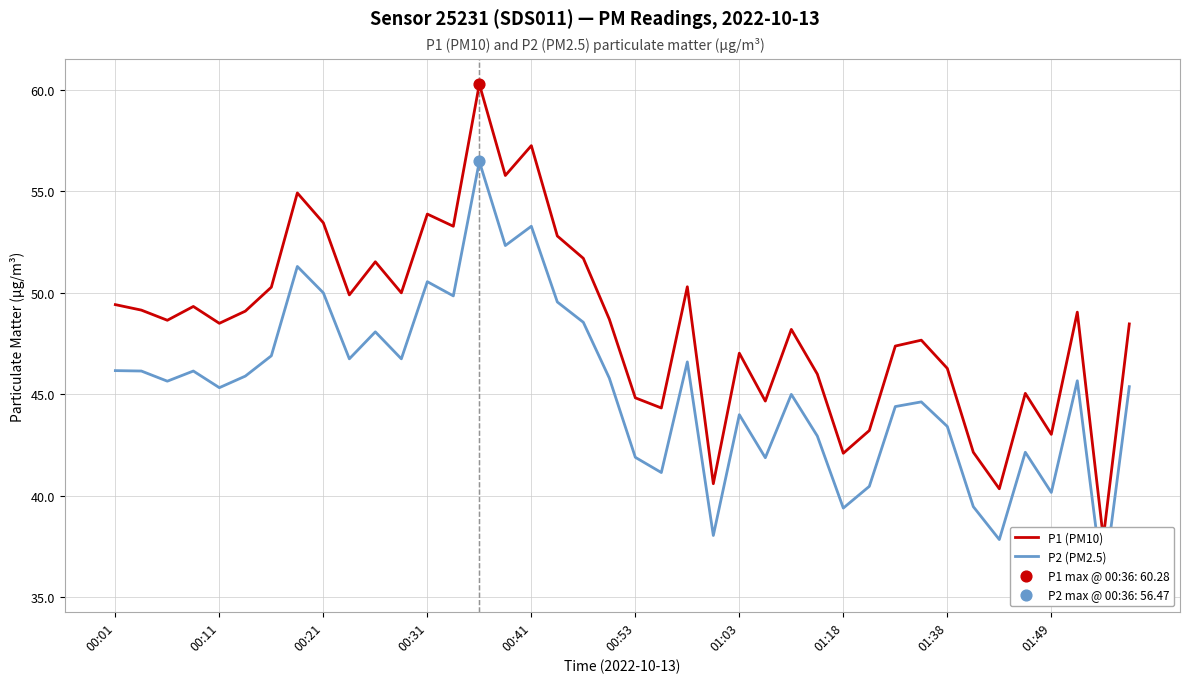

Which series has the largest Y range (max minus min)?

P1 (PM10)